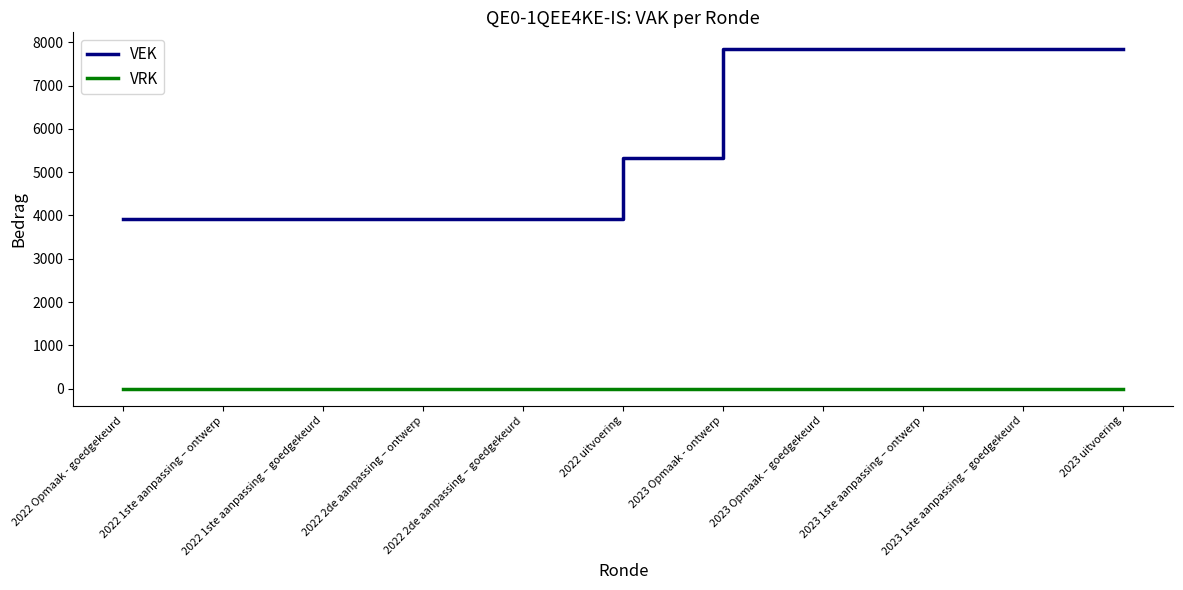

True or false: VEK has a value of 5326 at 2022 uitvoering.

True